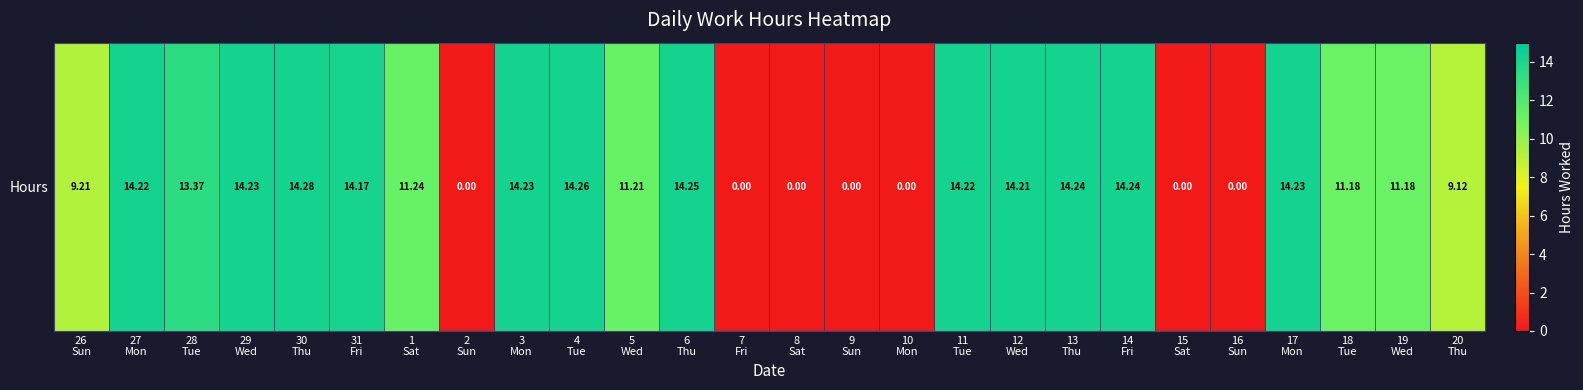

Reading left to right, extract all data points from this chart.

26
Sun=9.2	27
Mon=14.2	28
Tue=13.4	29
Wed=14.2	30
Thu=14.3	31
Fri=14.2	1
Sat=11.2	2
Sun=0.0	3
Mon=14.2	4
Tue=14.3	5
Wed=11.2	6
Thu=14.2	7
Fri=0.0	8
Sat=0.0	9
Sun=0.0	10
Mon=0.0	11
Tue=14.2	12
Wed=14.2	13
Thu=14.2	14
Fri=14.2	15
Sat=0.0	16
Sun=0.0	17
Mon=14.2	18
Tue=11.2	19
Wed=11.2	20
Thu=9.1